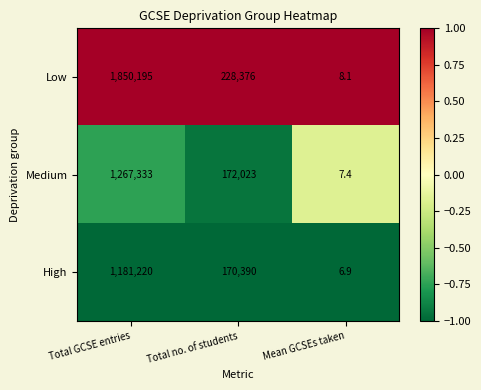

Reading right to left, extract all data points from this chart.

Low: Mean GCSEs taken=8.1	Total no. of students=228376.0	Total GCSE entries=1850195.0
Medium: Mean GCSEs taken=7.4	Total no. of students=172023.0	Total GCSE entries=1267333.0
High: Mean GCSEs taken=6.9	Total no. of students=170390.0	Total GCSE entries=1181220.0